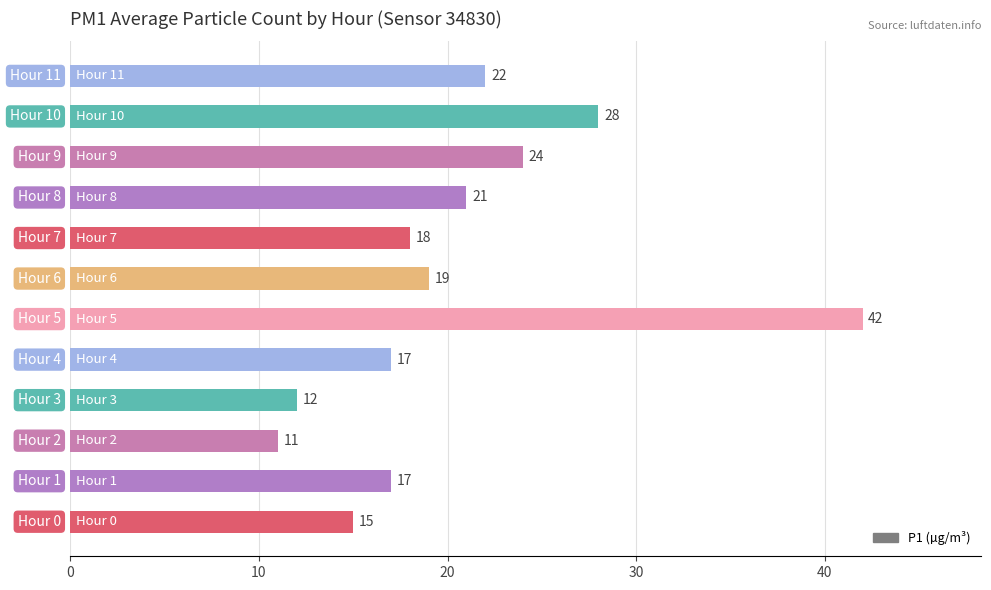

Reading bottom to top, transcribe all the data shown in this chart.

15	17	11	12	17	42	19	18	21	24	28	22